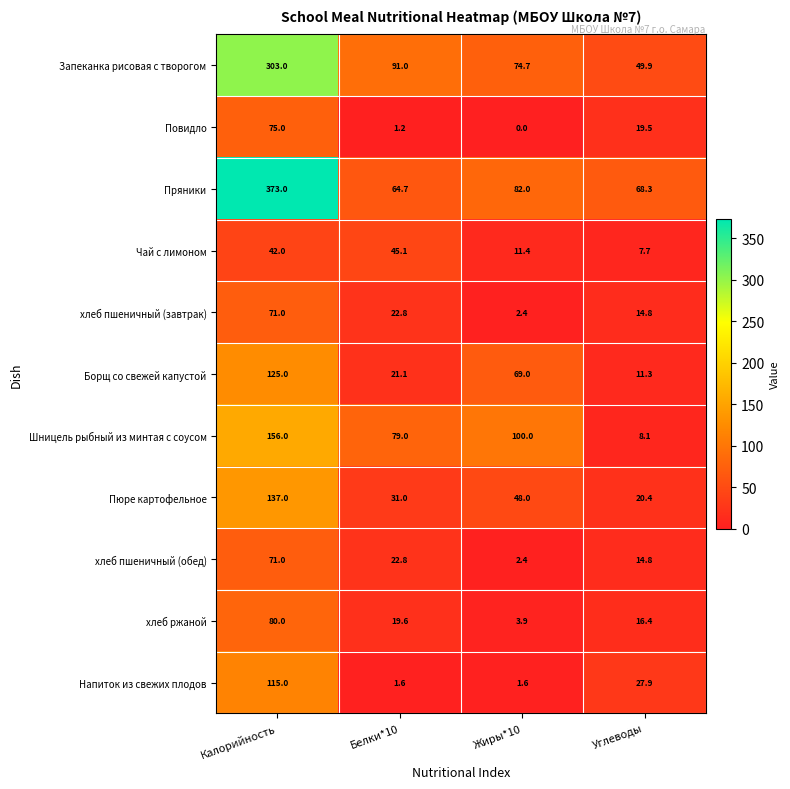

What is the difference between the second highest and second lowest values in the Напиток из свежих плодов series?

26.3